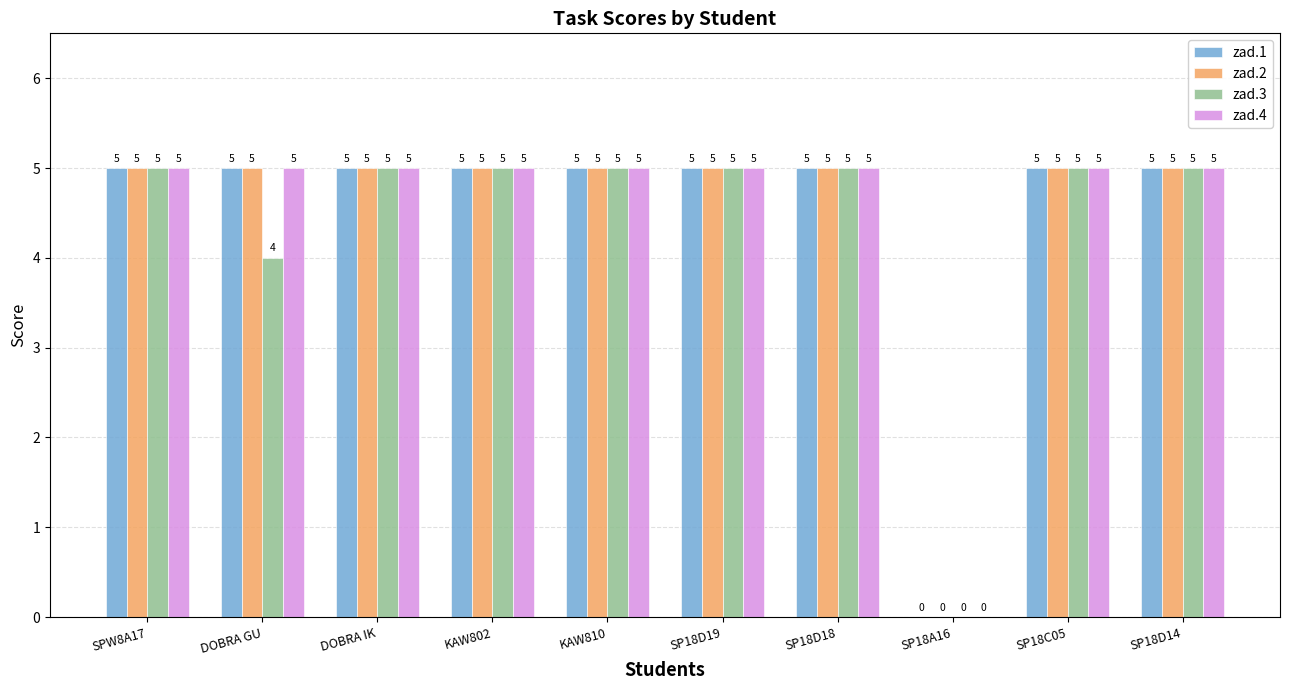

Reading left to right, list all the values displayed in this chart.

zad.1: 5	5	5	5	5	5	5	0	5	5
zad.2: 5	5	5	5	5	5	5	0	5	5
zad.3: 5	4	5	5	5	5	5	0	5	5
zad.4: 5	5	5	5	5	5	5	0	5	5